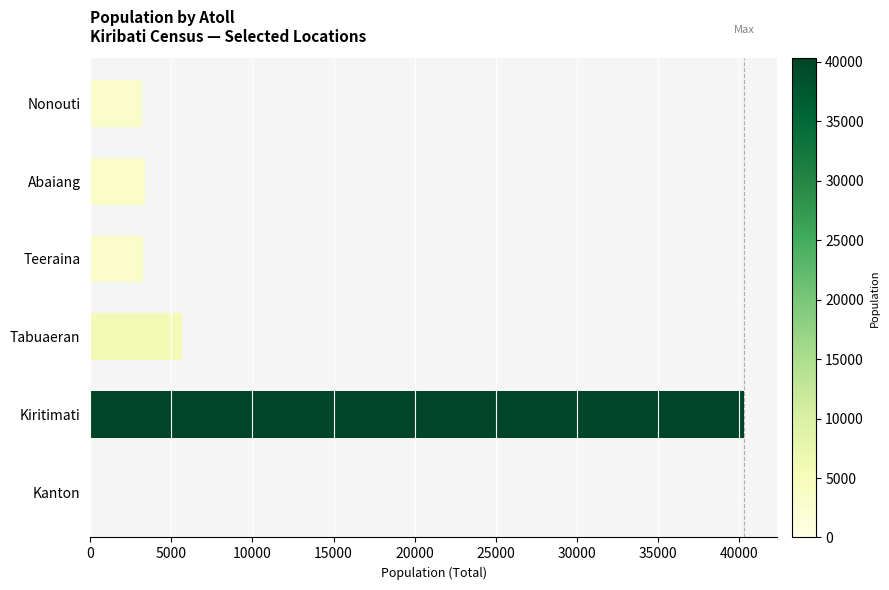

Is it true that the value at Nonouti is 1029?

False